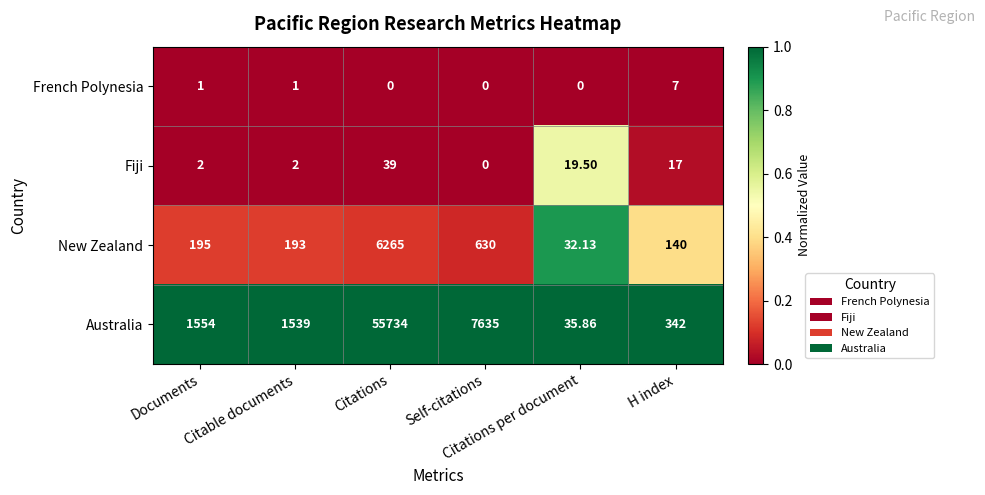

Which series has the largest range (max minus min)?

Australia